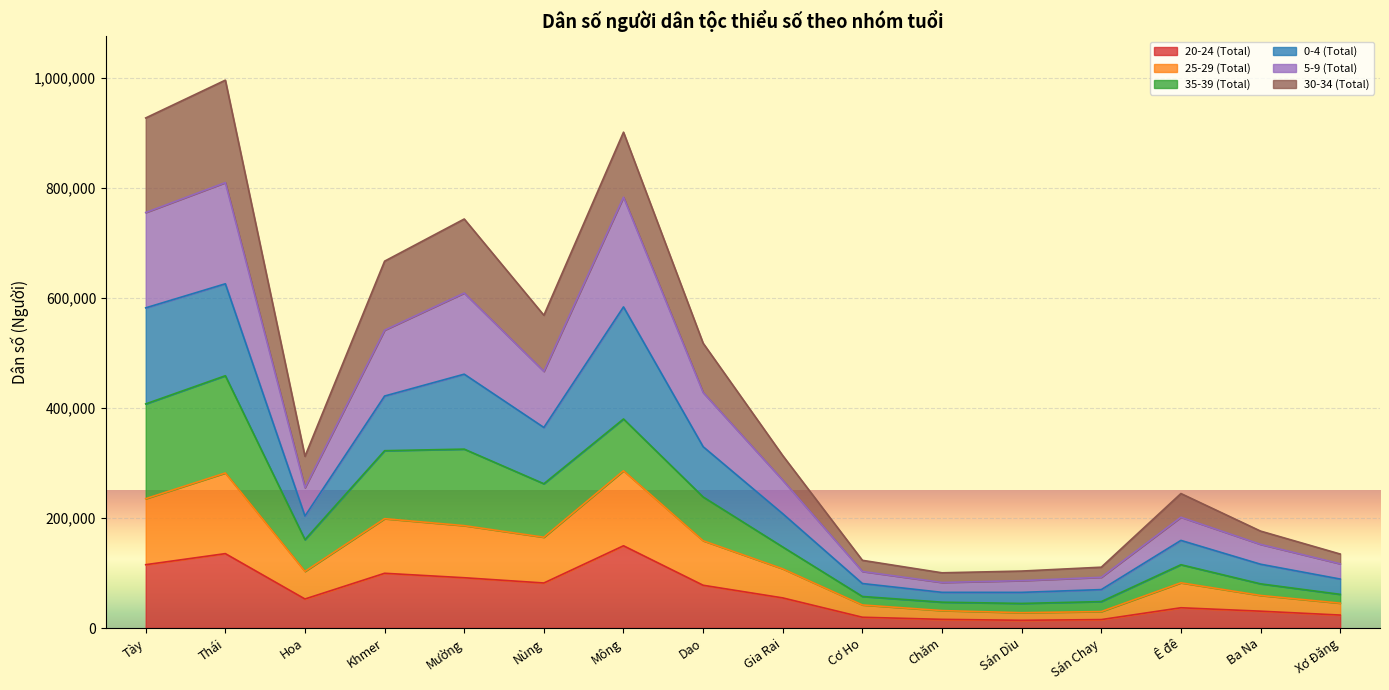

True or false: 20-24 (Total) has a value of 57083 at Khmer.

False